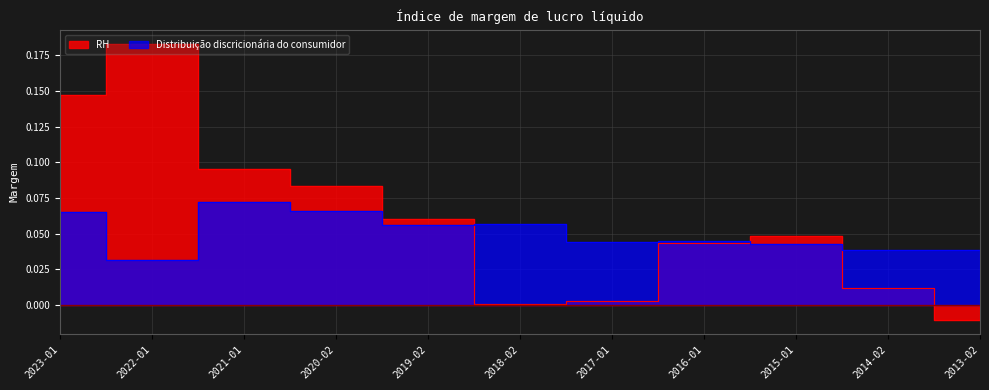

Reading left to right, what are all the values shown in this chart?

RH: 0.1	0.2	0.1	0.1	0.1	0.0	0.0	0.0	0.0	0.0	-0.0
Distribuição discricionária do consumidor: 0.1	0.0	0.1	0.1	0.1	0.1	0.0	0.0	0.0	0.0	0.0